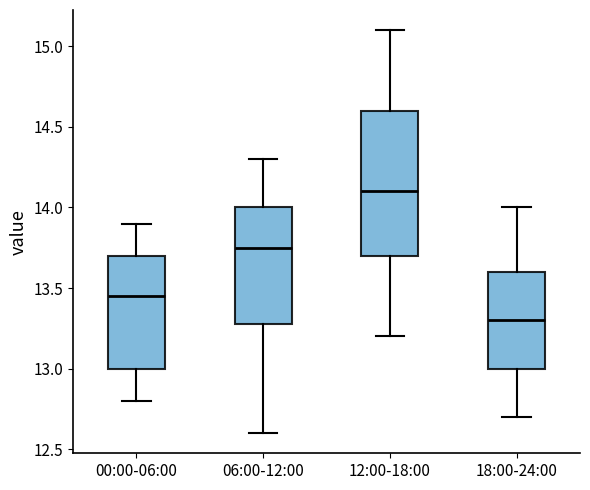

Which box's median line is the highest?

12:00-18:00